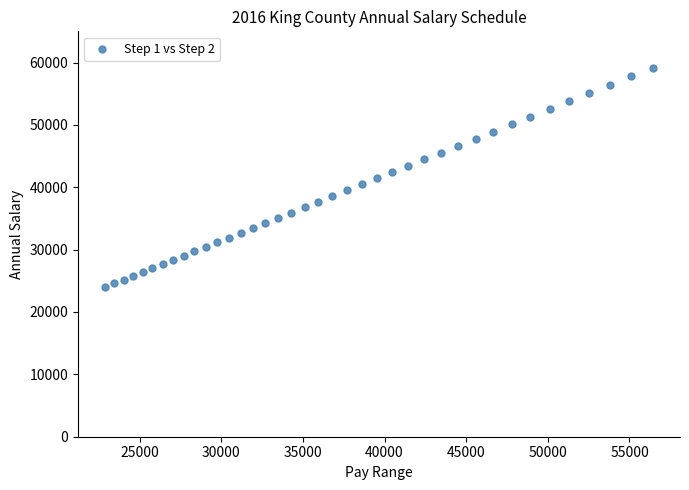

What is the range of Y values (max minus min)?

35132.9